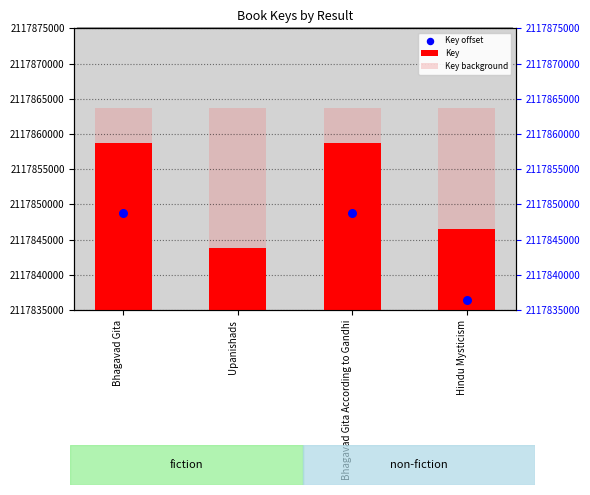

Which series contains the highest Y value?

Key background